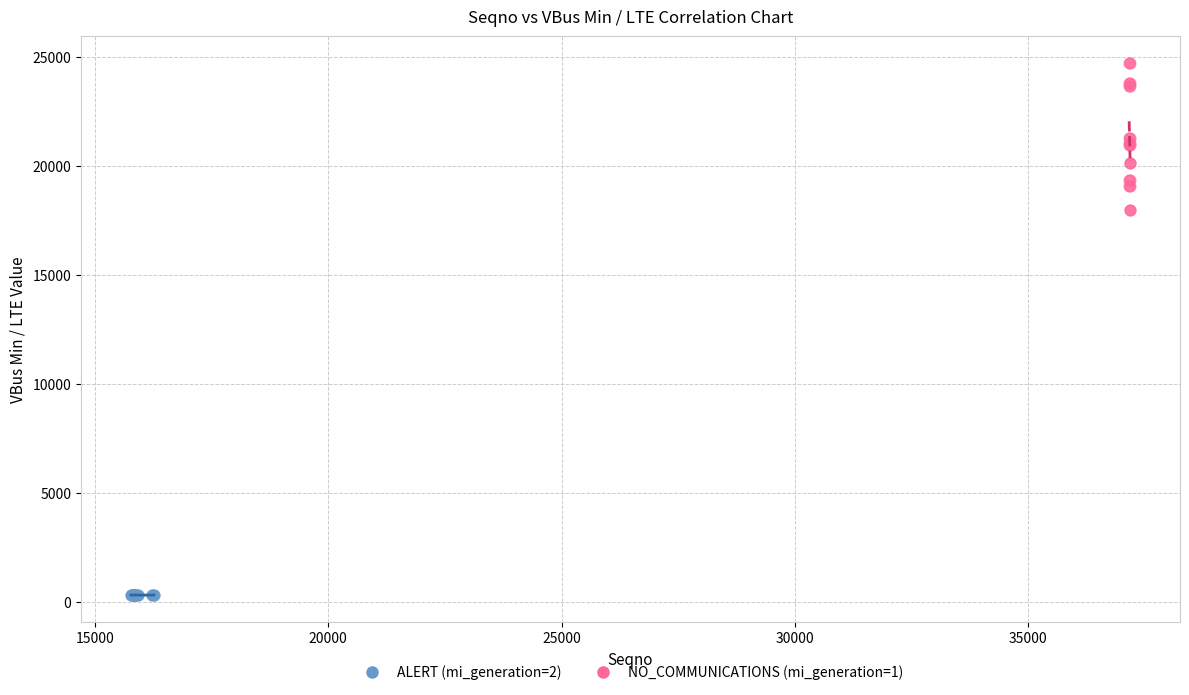

Which series has the widest spread of Y values?

NO_COMMUNICATIONS (mi_generation=1)